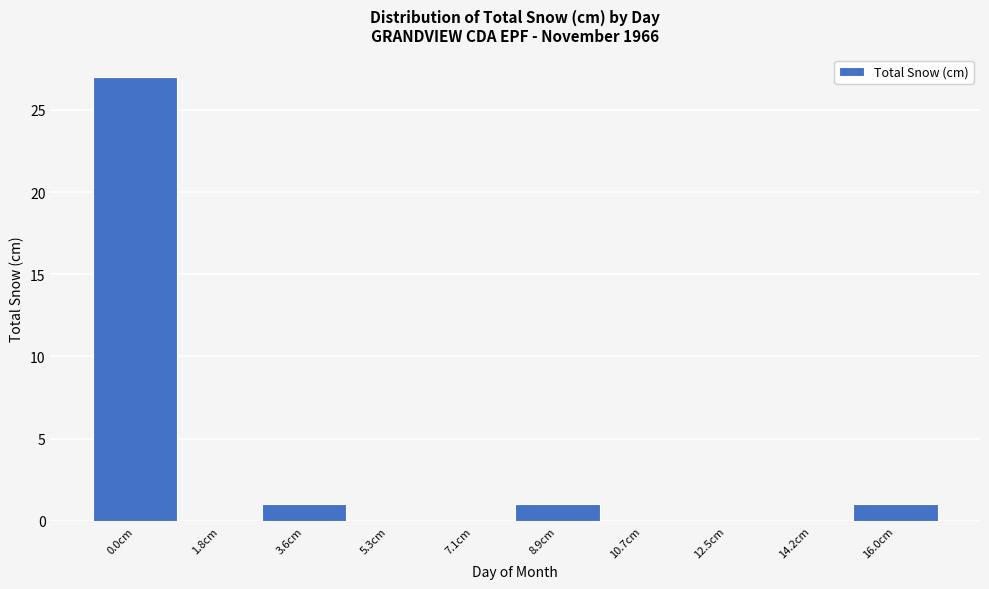

Reading left to right, extract all data points from this chart.

0.0cm=27	1.8cm=0	3.6cm=1	5.3cm=0	7.1cm=0	8.9cm=1	10.7cm=0	12.5cm=0	14.2cm=0	16.0cm=1